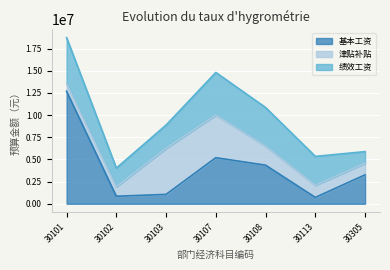

Reading left to right, transcribe all the data shown in this chart.

基本工资: 12697728.0	850296.0	1058144.0	5197974.0	4355608.7	720000.0	3266672.0
津贴补贴: 850296.0	1058144.0	5197974.0	4808220.0	2150581.8	1361127.7	1310400.0
绩效工资: 5197974.0	2116800.0	2625660.0	4808220.0	4355608.7	3266672.0	1310400.0